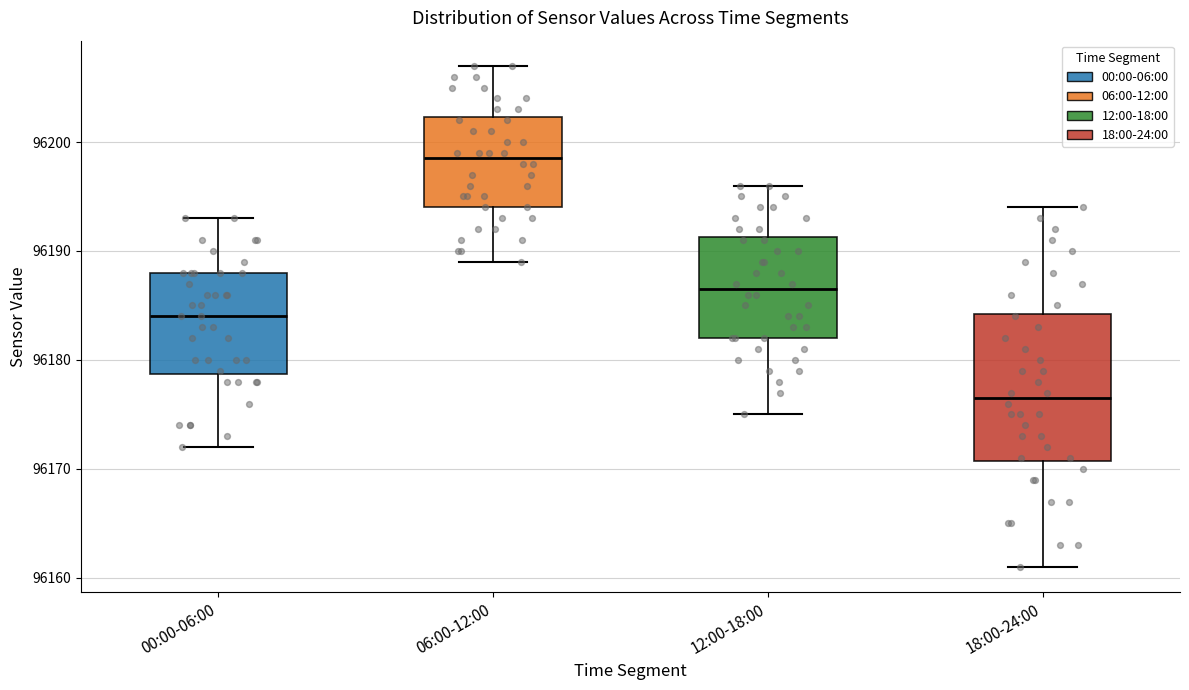

Reading left to right, transcribe this box plot: for each box, give where its median line is, the range the box spans, and where its two whiskers end, as read against the y-axis. The values are not printed on the chart, so give them approximately, as read against the axis.

00:00-06:00: median 96184, box 96179 to 96188, whiskers 96172 to 96193
06:00-12:00: median 96199, box 96194 to 96202, whiskers 96189 to 96207
12:00-18:00: median 96187, box 96182 to 96191, whiskers 96175 to 96196
18:00-24:00: median 96177, box 96171 to 96184, whiskers 96161 to 96194